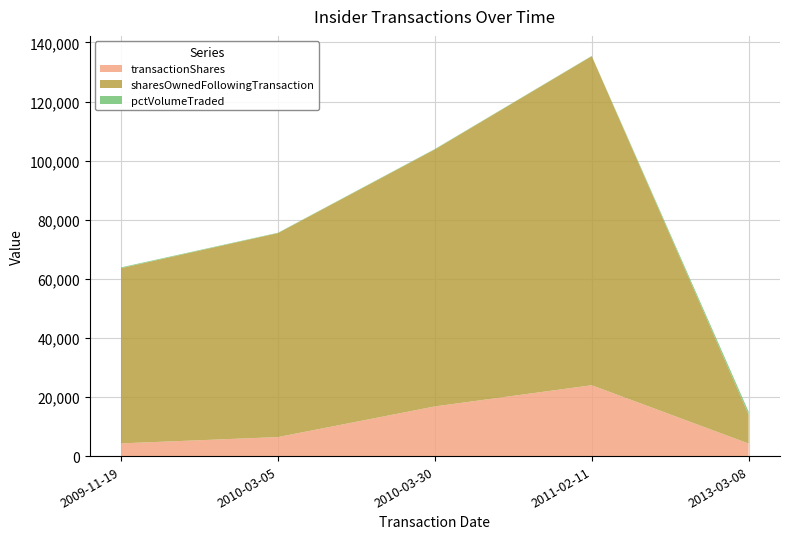

Reading right to left, extract all data points from this chart.

transactionShares: 2013-03-08=4241	2011-02-11=23980	2010-03-30=16804	2010-03-05=6436	2009-11-19=4300
sharesOwnedFollowingTransaction: 2013-03-08=9784	2011-02-11=111376	2010-03-30=86981	2010-03-05=69033	2009-11-19=59307
pctVolumeTraded: 2013-03-08=1027	2011-02-11=79	2010-03-30=134	2010-03-05=113	2009-11-19=257